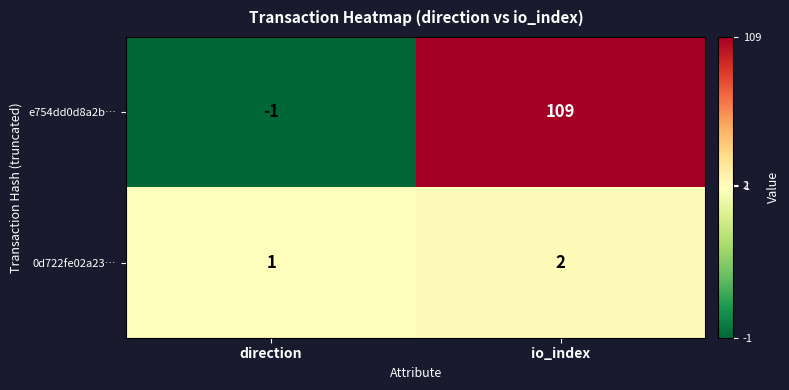

What is the spread (max minus min) of values at io_index?

107